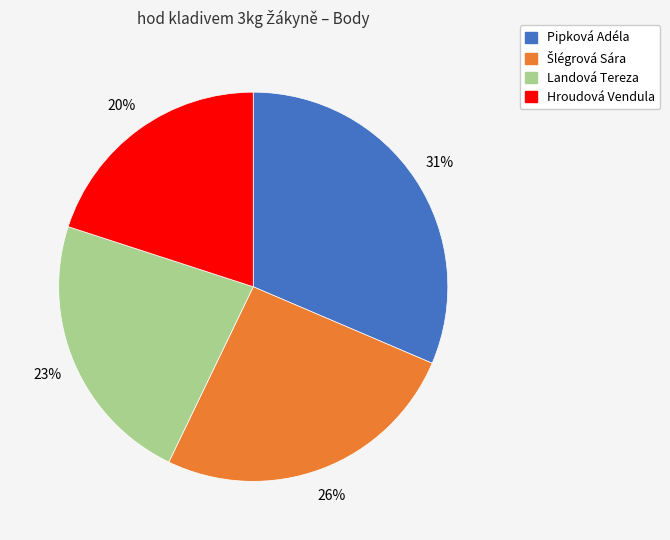

The Hroudová Vendula slice represents 33% of the pie. True or false?

False